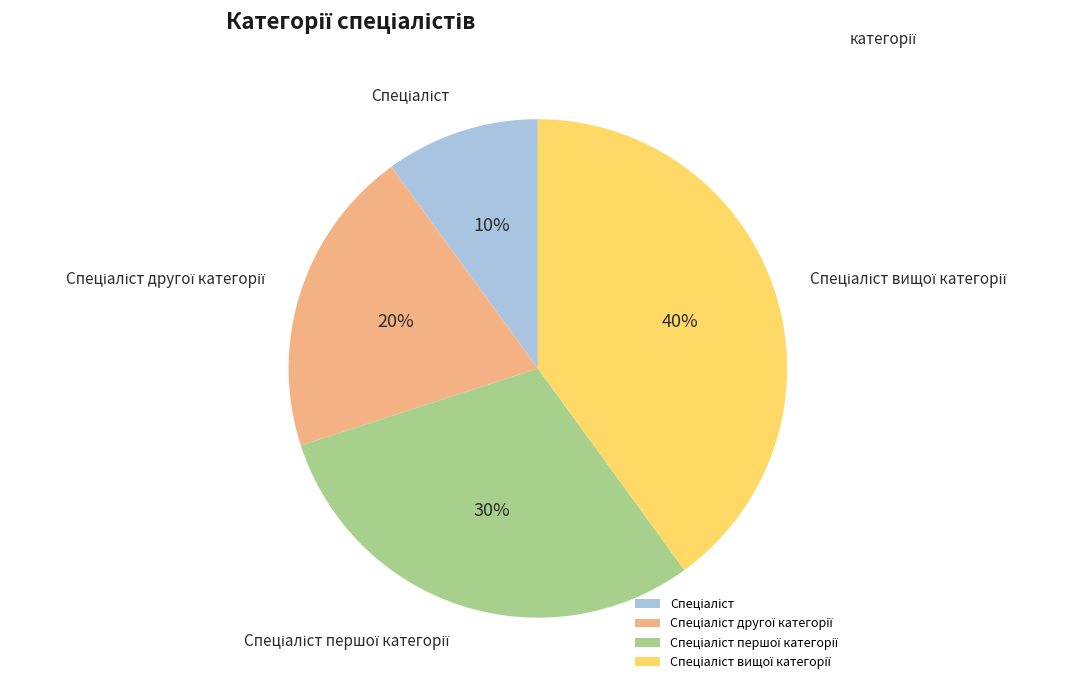

Does any single category account for the majority?

No